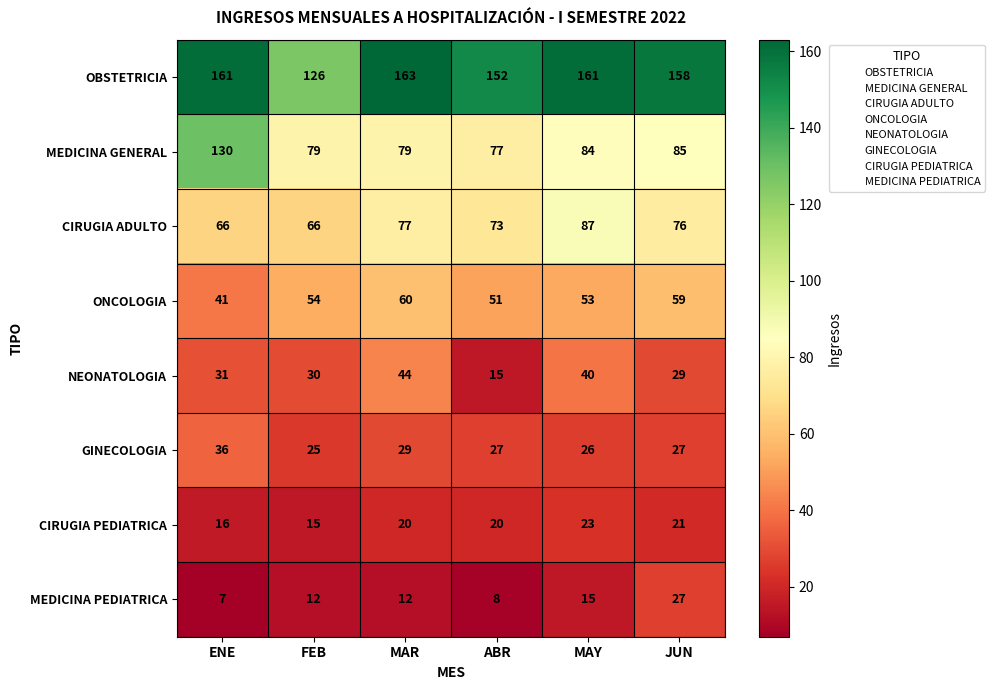

At how many categories does at least one series exceed 77?

6